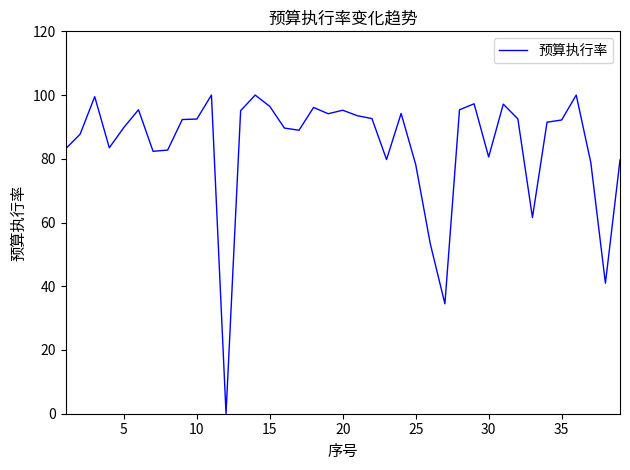

How many distinct data groups are displayed?

1